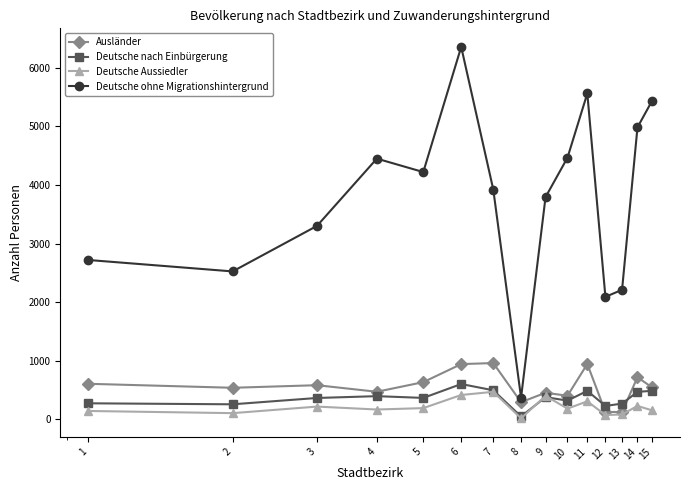

Which series has the largest total across all categories?

Deutsche ohne Migrationshintergrund